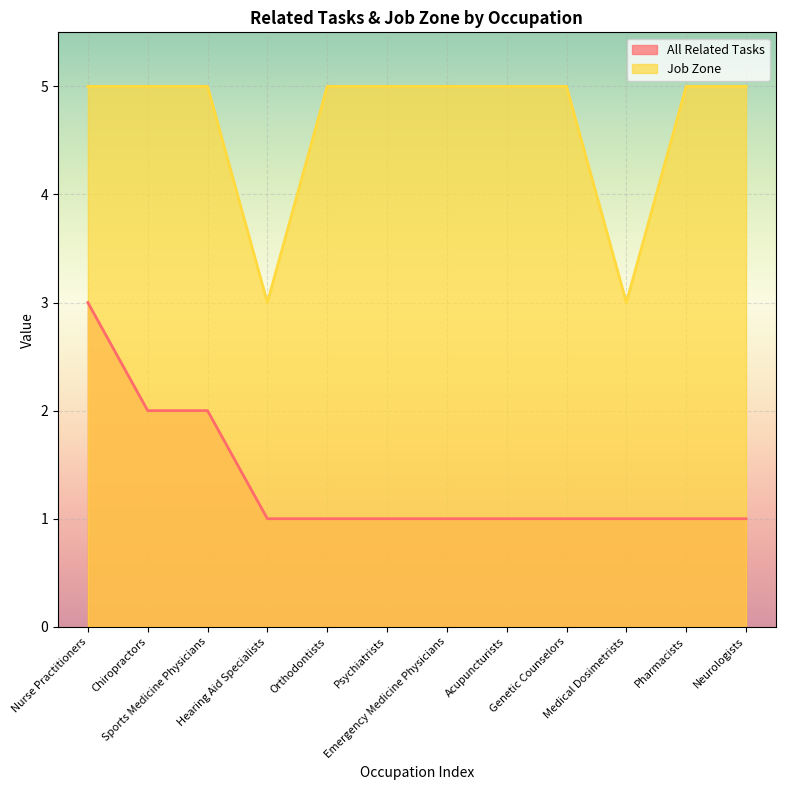

What are all the series names shown in the legend?

All Related Tasks, Job Zone